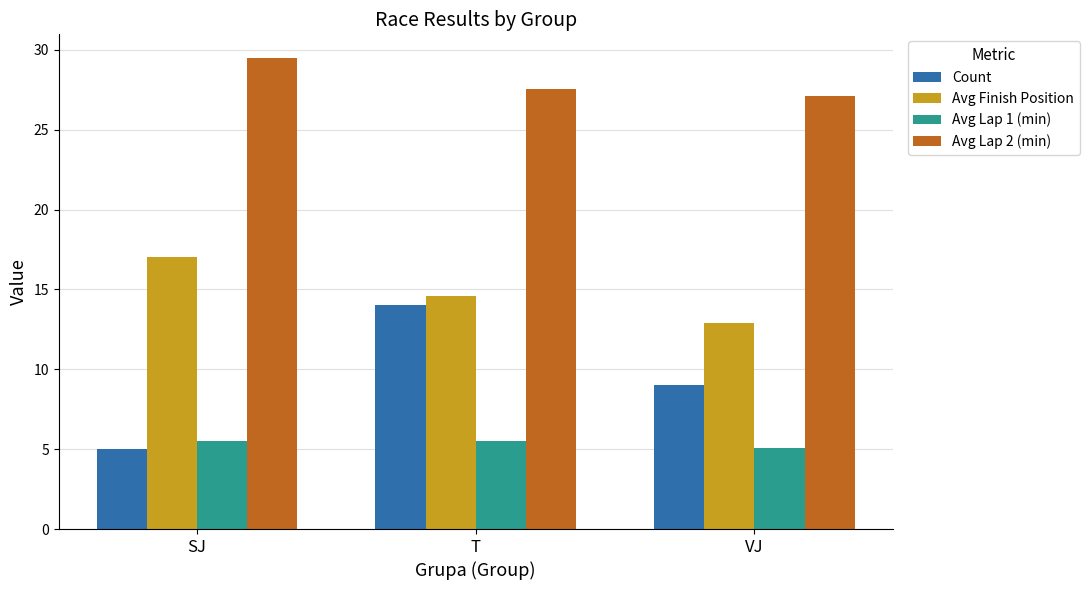

The Count series shows 14.0 at T. True or false?

True